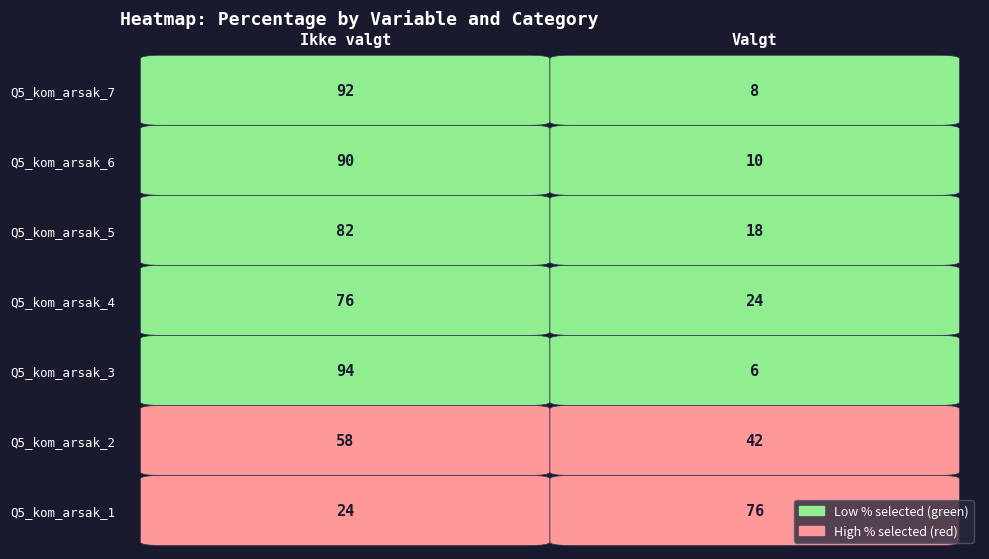

How many data points does each series have?

2